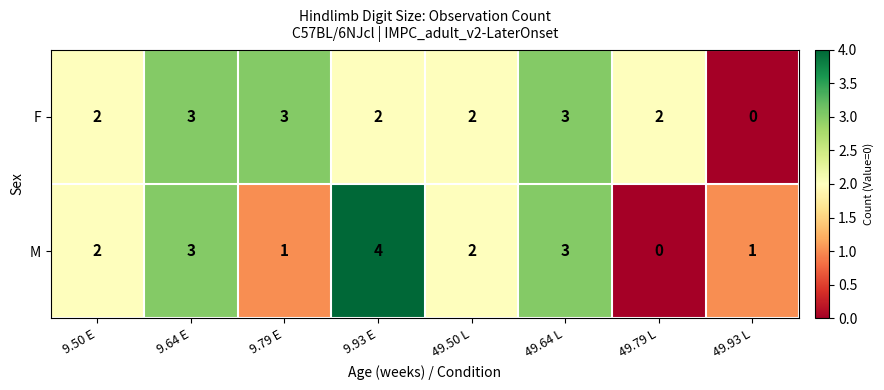

Count the F values in the range 2 to 3.

7